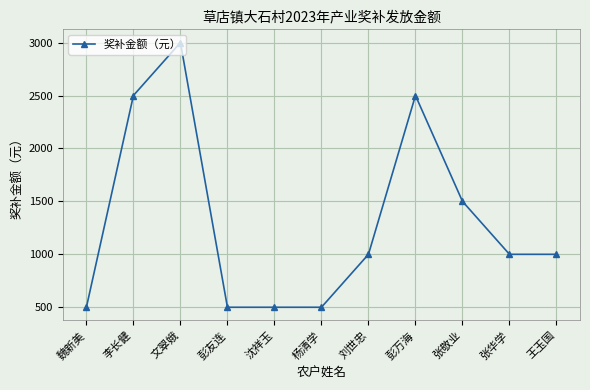

Approximately how many times larger is the value at 张华学 compared to 刘世忠?

1.0